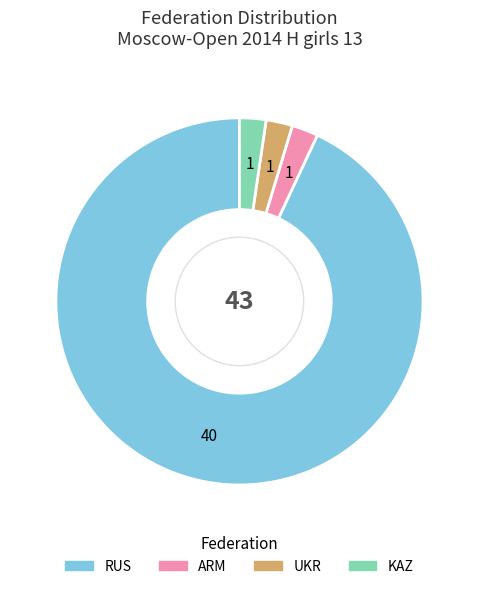

What is the largest slice in the pie chart?

RUS